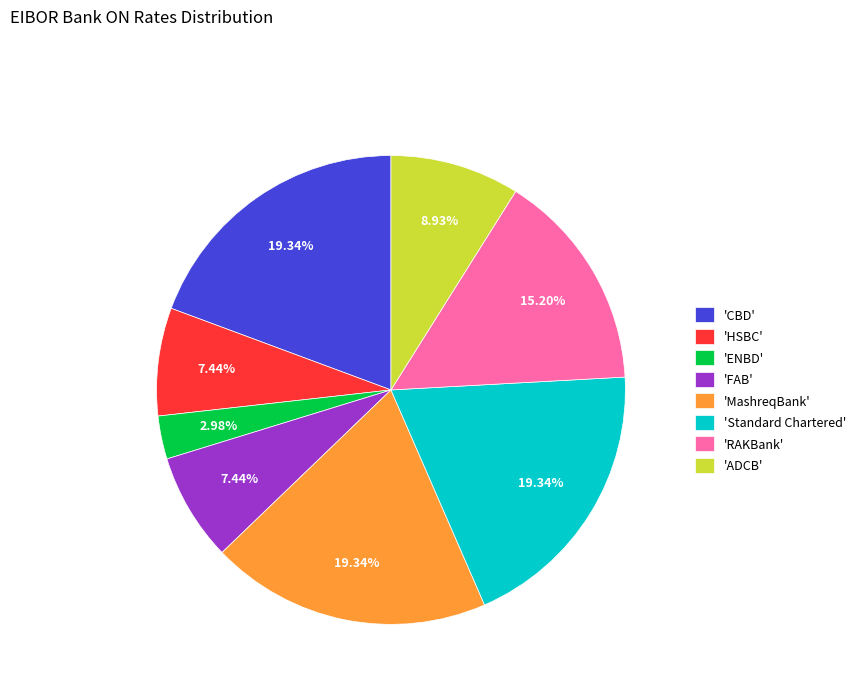

Which slice is the smallest?

'ENBD'